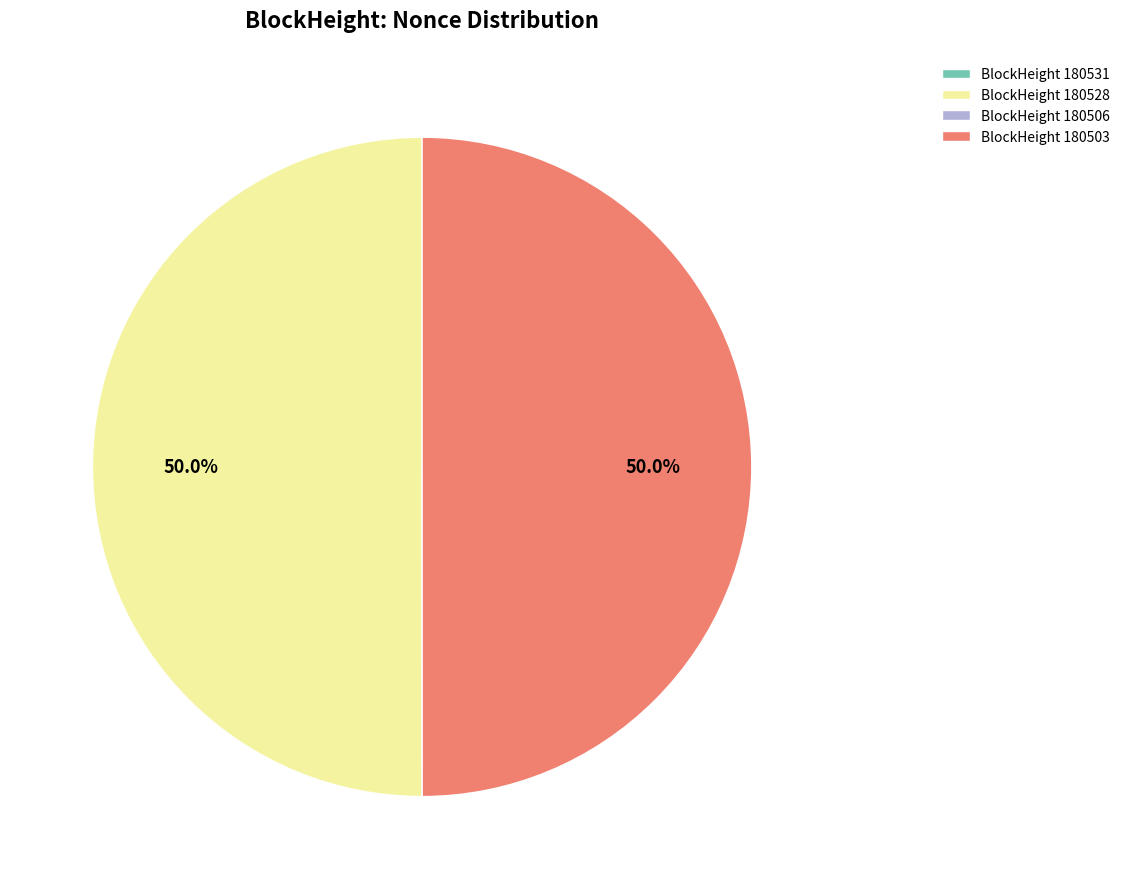

What percentage do BlockHeight 180528 and BlockHeight 180503 together represent?

100.0%